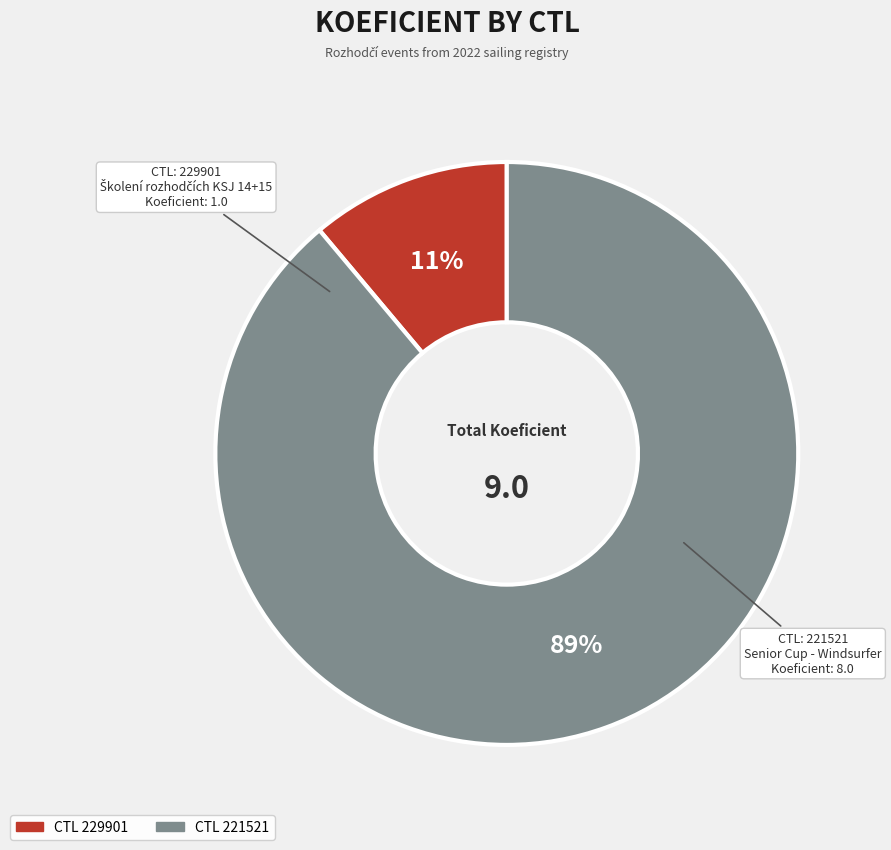

Is there any slice that represents more than half of the pie?

Yes